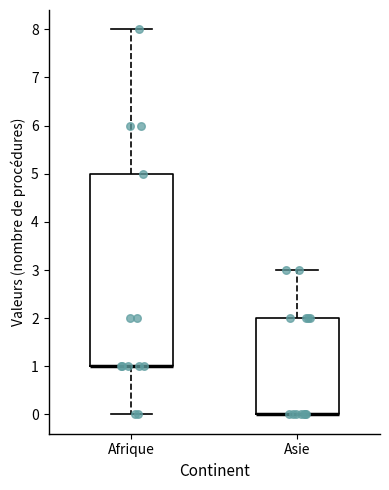

Comparing the boxes themselves (not the whiskers), which one is the tallest?

Afrique